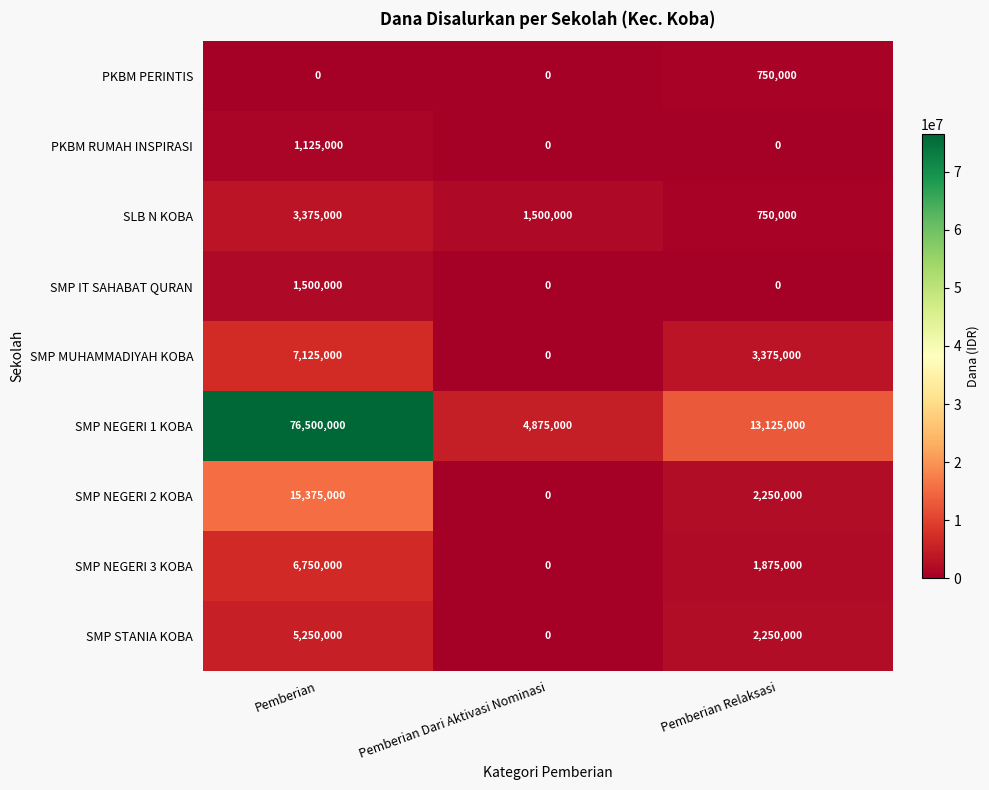

Which series has the widest spread of values?

SMP NEGERI 1 KOBA